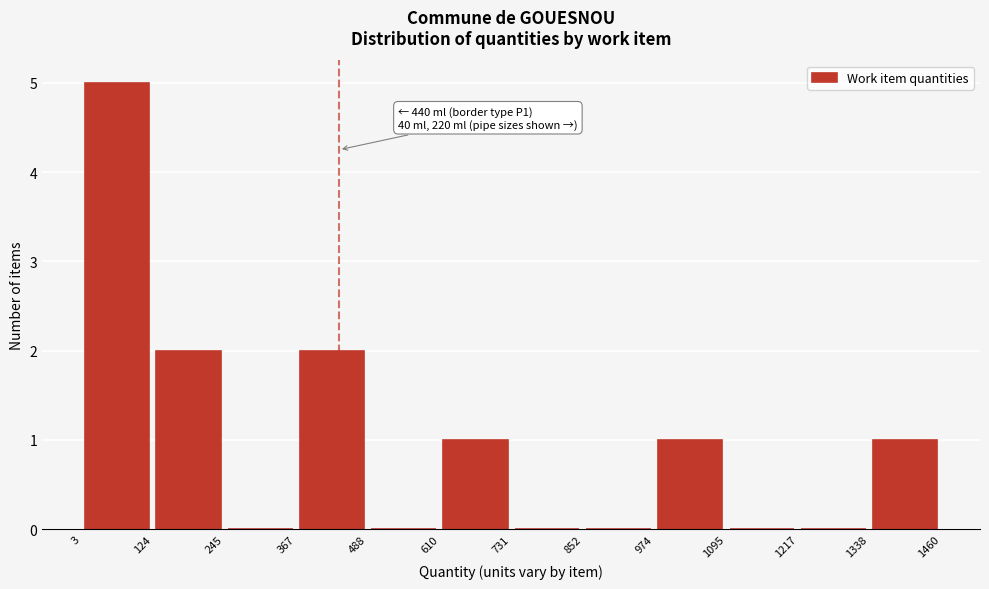

Over which range of the x-axis is the bar tallest?

3 to 124